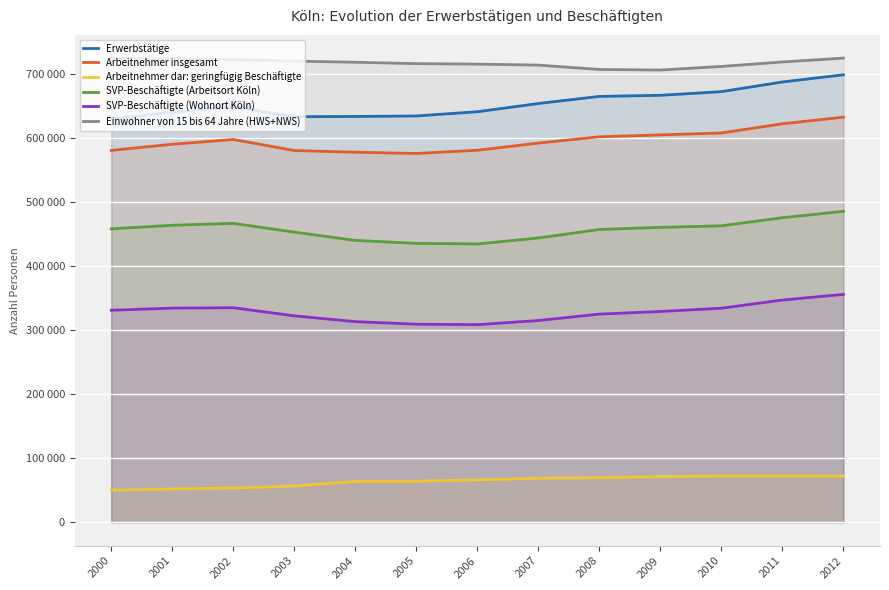

True or false: SVP-Beschäftigte (Arbeitsort Köln) and Einwohner von 15 bis 64 Jahre (HWS+NWS) cross at least once.

False